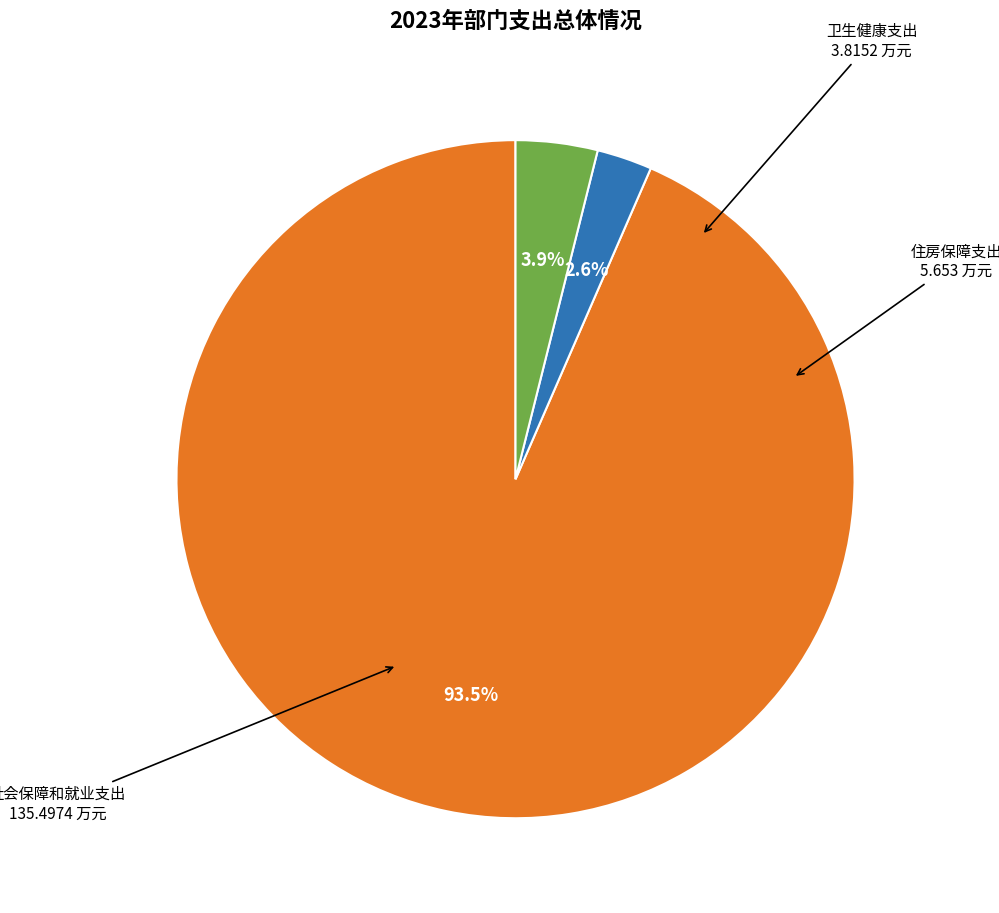

How many segments does this pie chart have?

3